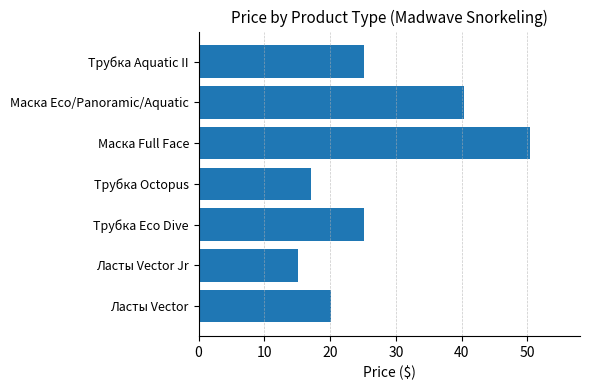

At which category does the chart reach its peak across all series?

Маска Full Face